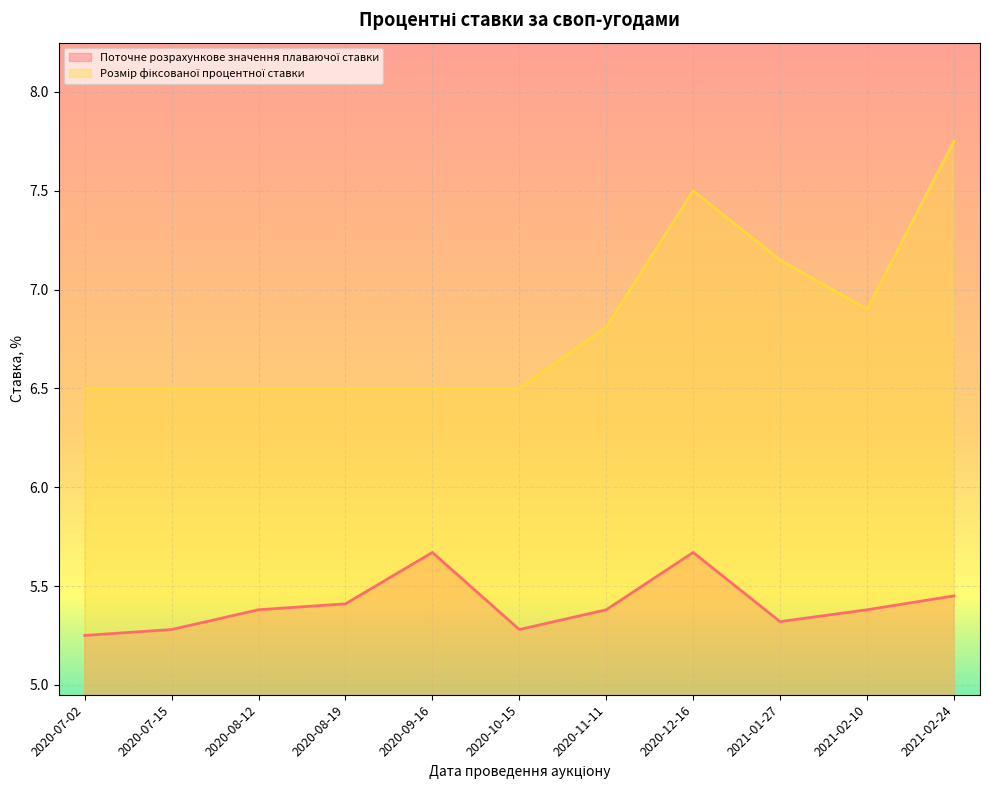

What is the spread (max minus min) of values at 2020-11-11?

1.4